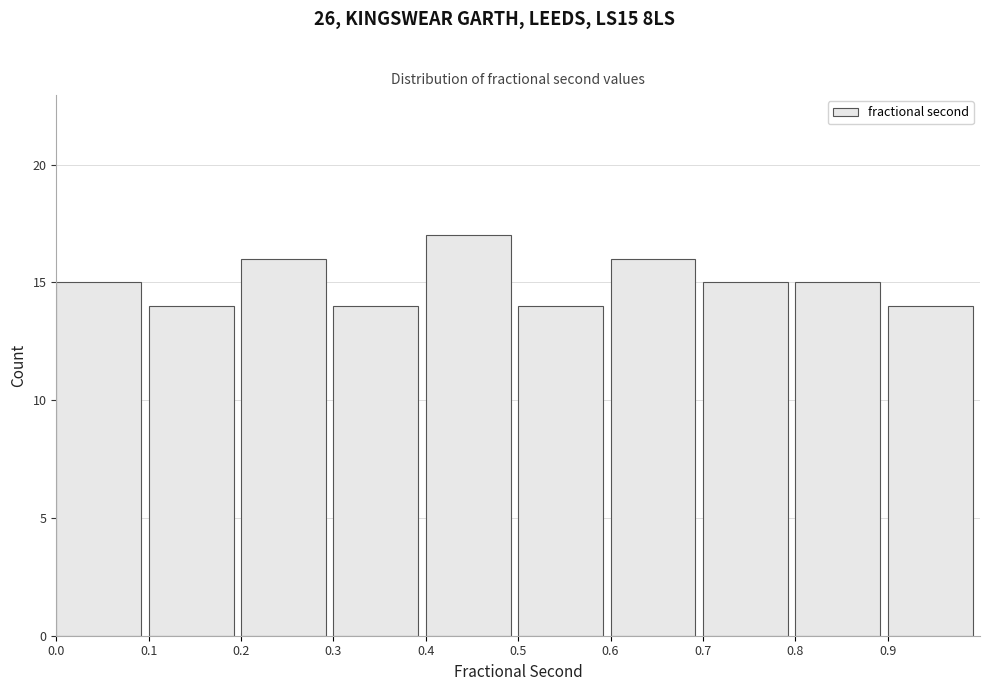

Reading left to right, transcribe this chart: for each bar, give the range it covers on the x-axis and its height. The values are not printed on the chart, so give them approximately, as read against the axis.

0.0 to 0.1: 15
0.1 to 0.2: 14
0.2 to 0.3: 16
0.3 to 0.4: 14
0.4 to 0.5: 17
0.5 to 0.6: 14
0.6 to 0.7: 16
0.7 to 0.8: 15
0.8 to 0.9: 15
0.9 to 1.0: 14